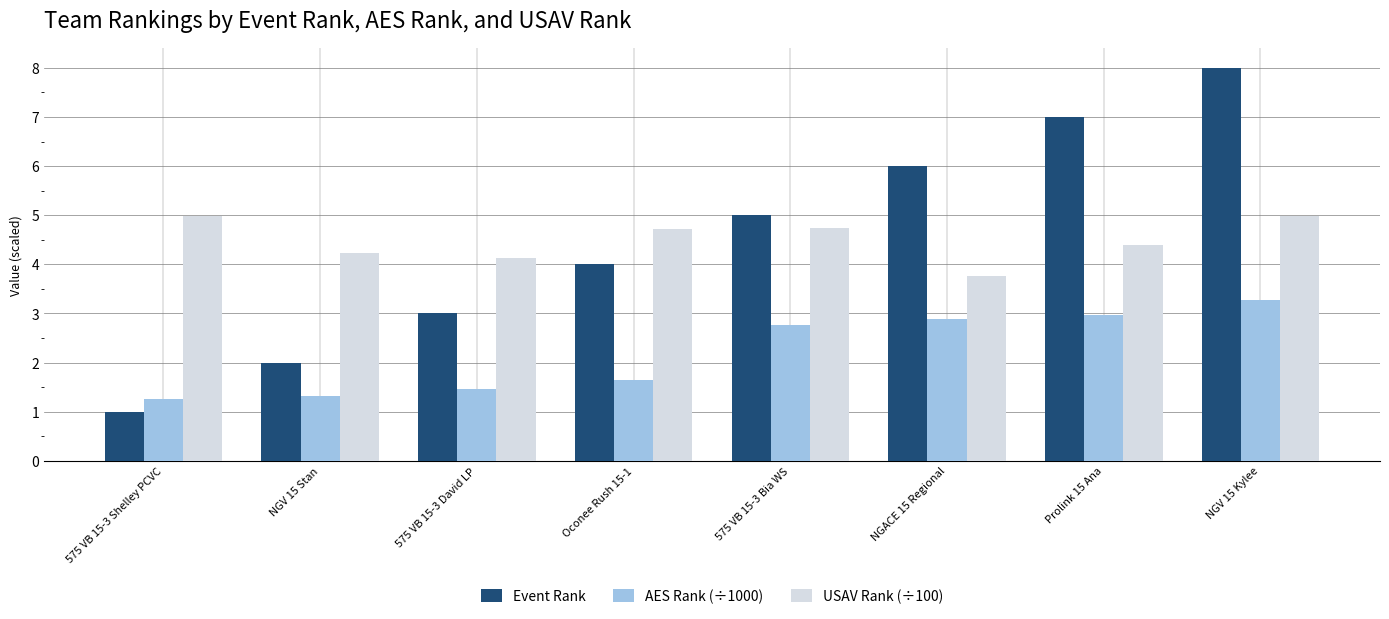

Reading left to right, list all the values displayed in this chart.

Event Rank: 575 VB 15-3 Shelley PCVC=1.0	NGV 15 Stan=2.0	575 VB 15-3 David LP=3.0	Oconee Rush 15-1=4.0	575 VB 15-3 Bia WS=5.0	NGACE 15 Regional=6.0	Prolink 15 Ana=7.0	NGV 15 Kylee=8.0
AES Rank (÷1000): 575 VB 15-3 Shelley PCVC=1.3	NGV 15 Stan=1.3	575 VB 15-3 David LP=1.5	Oconee Rush 15-1=1.6	575 VB 15-3 Bia WS=2.8	NGACE 15 Regional=2.9	Prolink 15 Ana=3.0	NGV 15 Kylee=3.3
USAV Rank (÷100): 575 VB 15-3 Shelley PCVC=5.0	NGV 15 Stan=4.2	575 VB 15-3 David LP=4.1	Oconee Rush 15-1=4.7	575 VB 15-3 Bia WS=4.8	NGACE 15 Regional=3.8	Prolink 15 Ana=4.4	NGV 15 Kylee=5.0